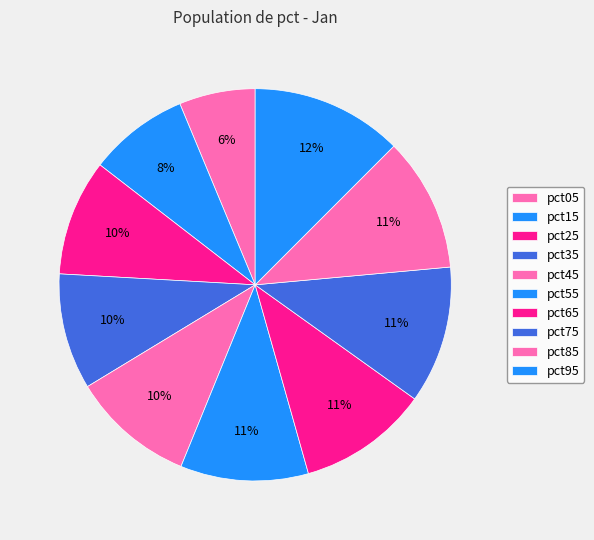

How many segments does this pie chart have?

10